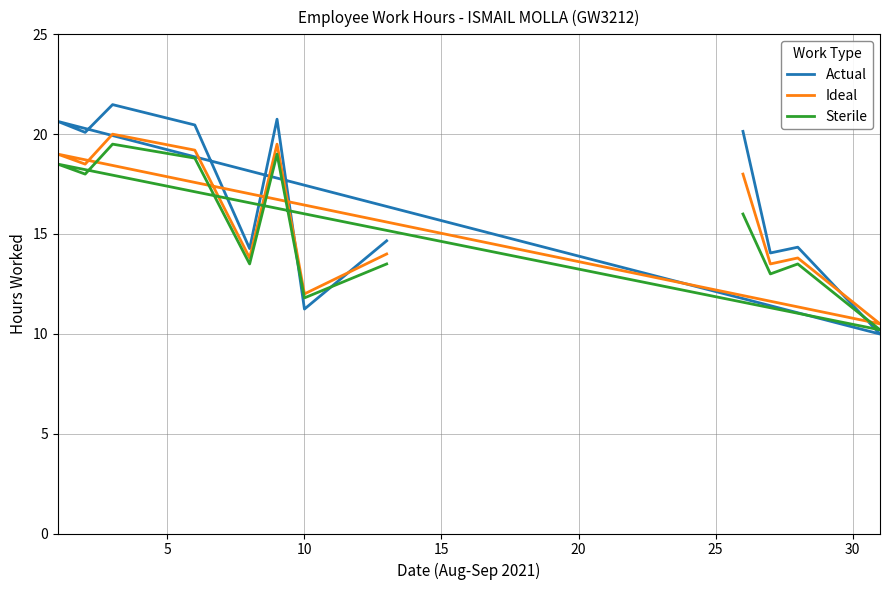

Rank the series at 9 from lowest to highest value.

Sterile, Ideal, Actual